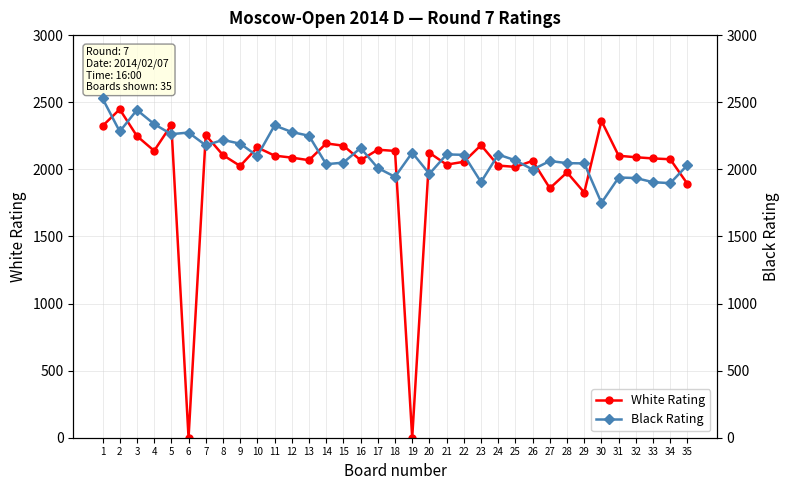

Which series changed the most between 12 and 31?

Black Rating